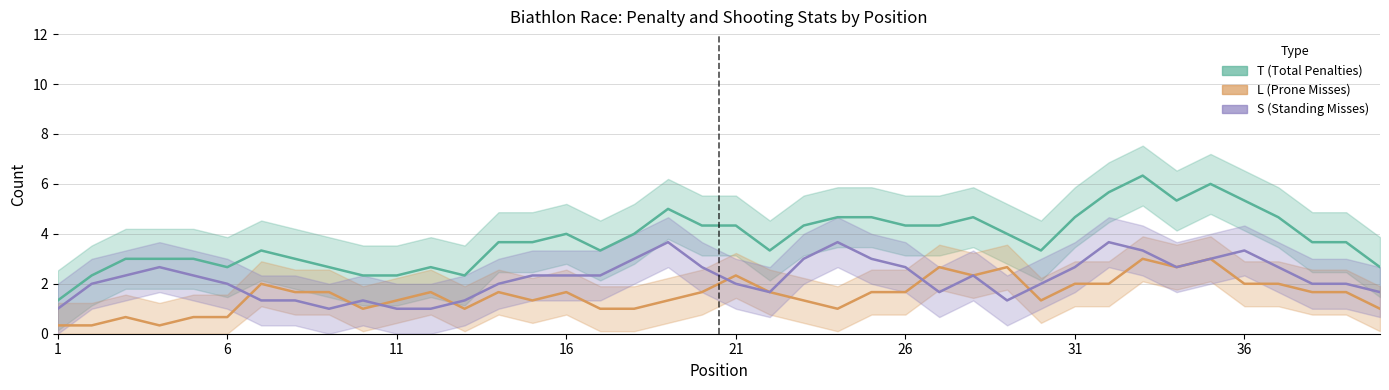

What are all the series names shown in the legend?

T (Total Penalties), L (Prone Misses), S (Standing Misses)